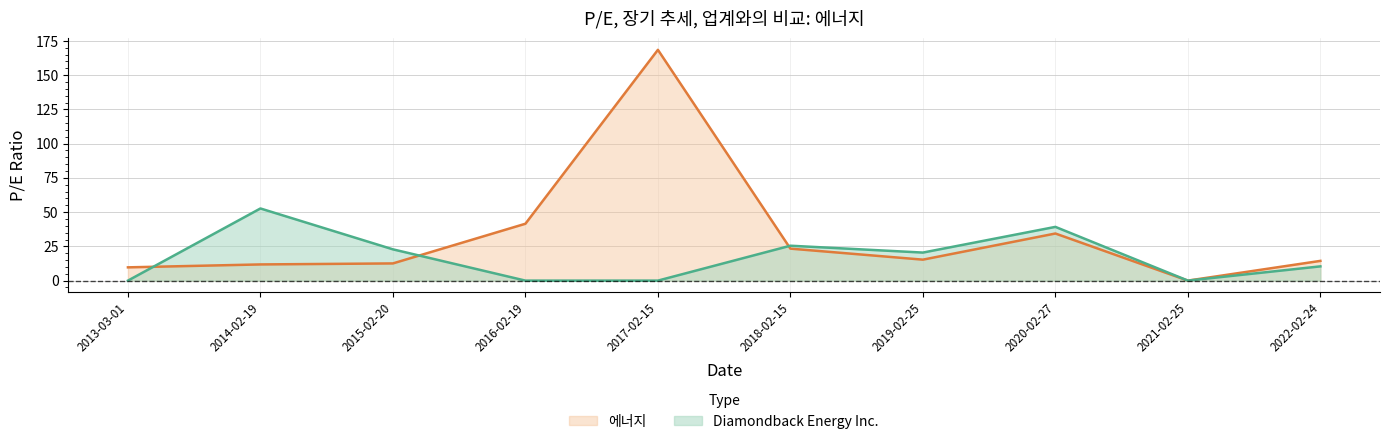

What is the label of the 8th point from the left?

2020-02-27